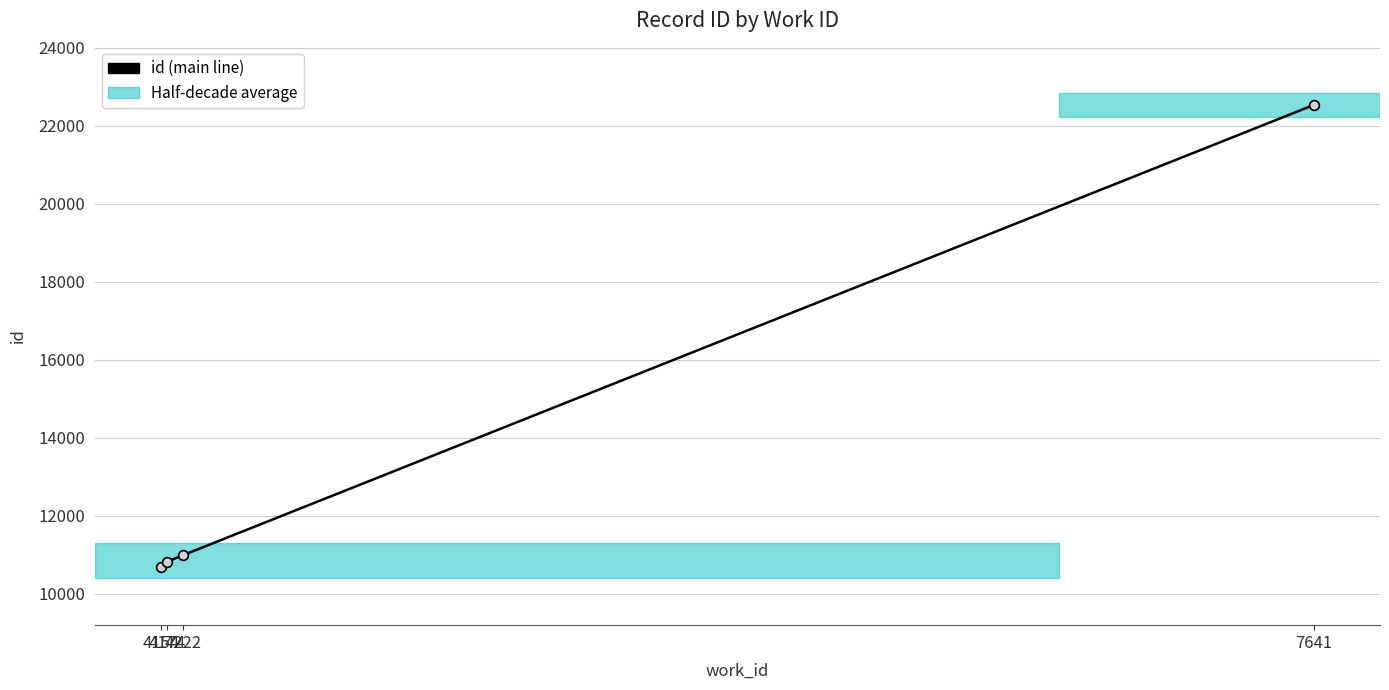

What is the average value?

13764